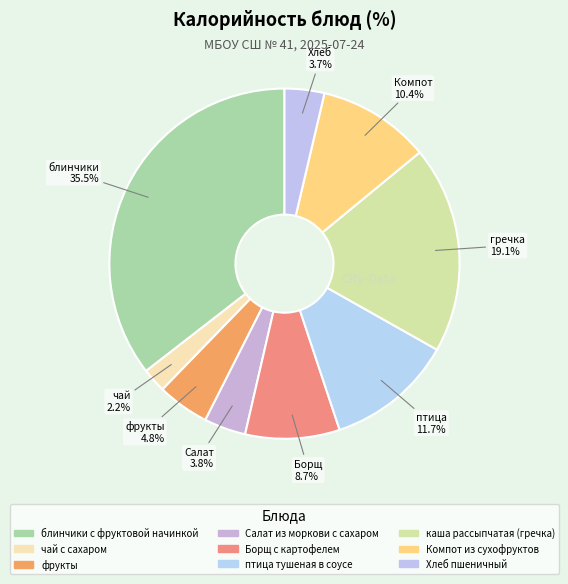

To the nearest percent, what is the difference between the largest and smallest slice percentages?

33%